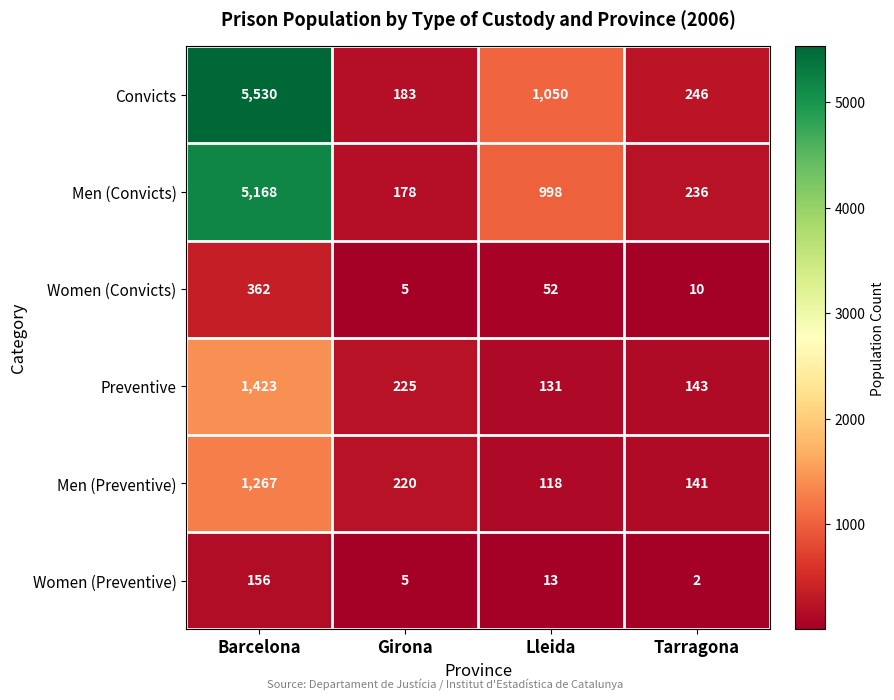

At which label does Women (Preventive) first exceed 13?

Barcelona